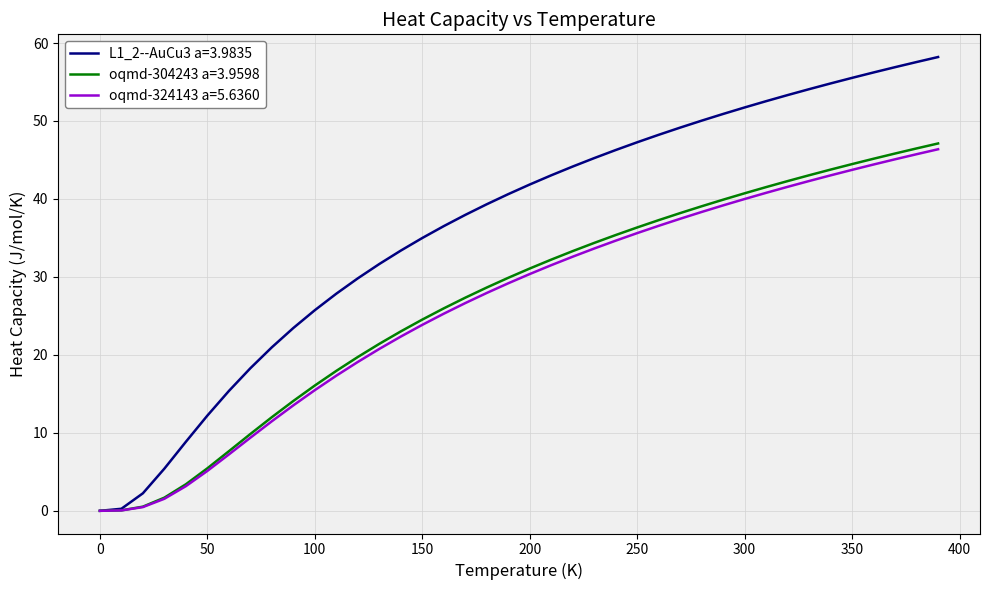

Which series has the widest spread of values?

L1_2--AuCu3 a=3.9835